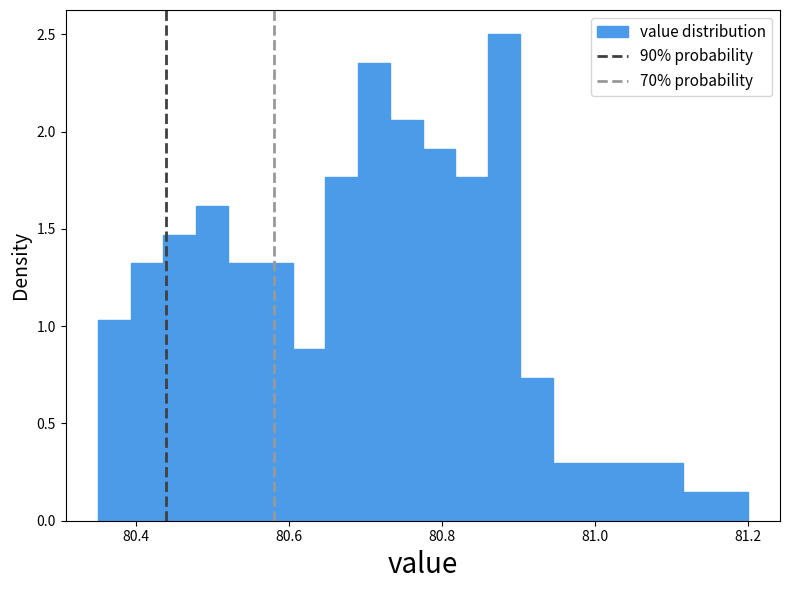

Around what value on the x-axis is the tallest bar? Give the approximate position of its centre, as read against the axis.

80.88